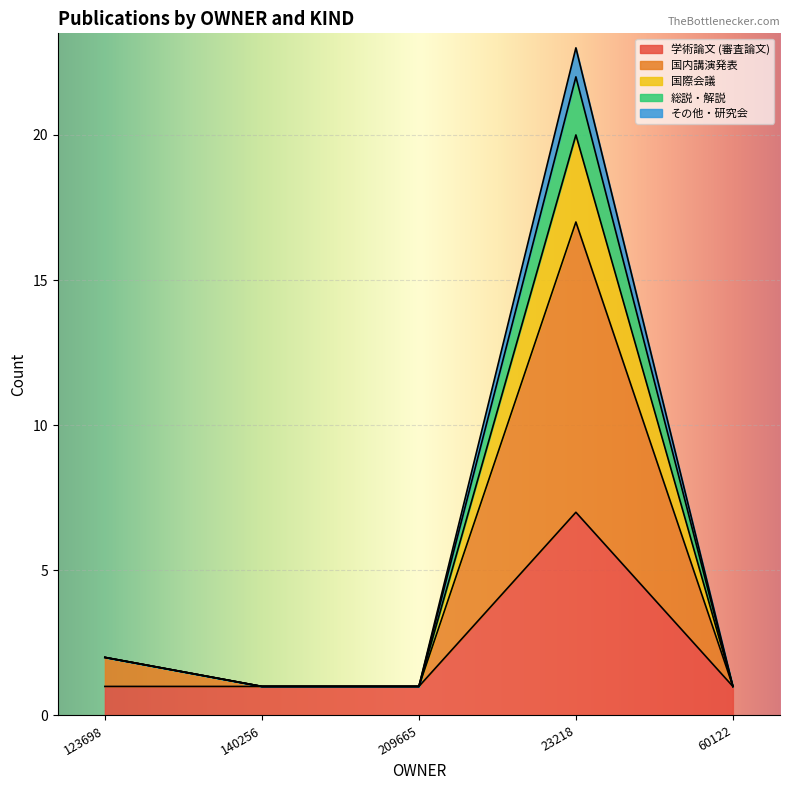

Is it true that 学術論文 (審査論文) equals 0 at 262249?

False